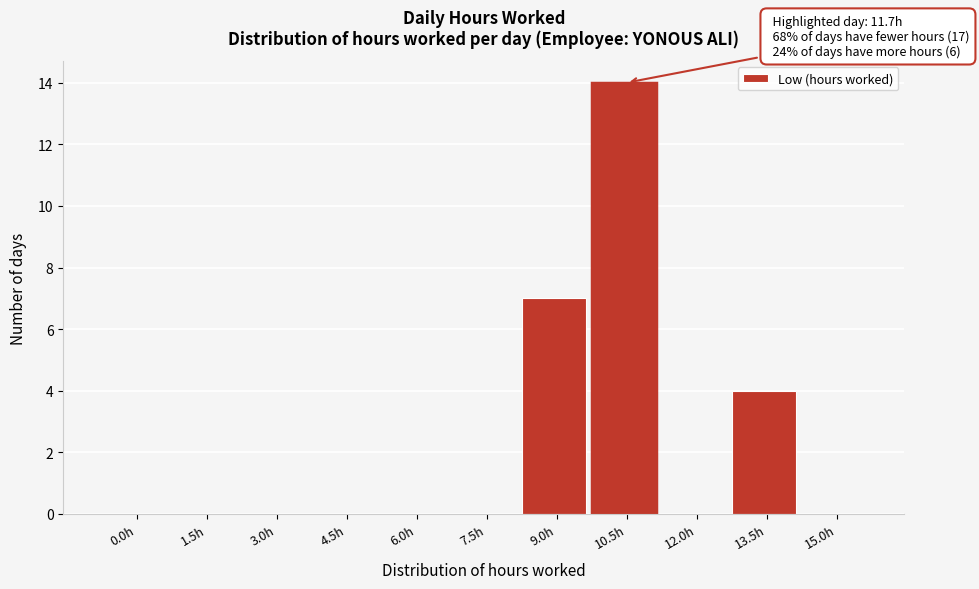

Reading left to right, list all the values displayed in this chart.

0.0h=0	1.5h=0	3.0h=0	4.5h=0	6.0h=0	7.5h=0	9.0h=7	10.5h=14	12.0h=0	13.5h=4	15.0h=0